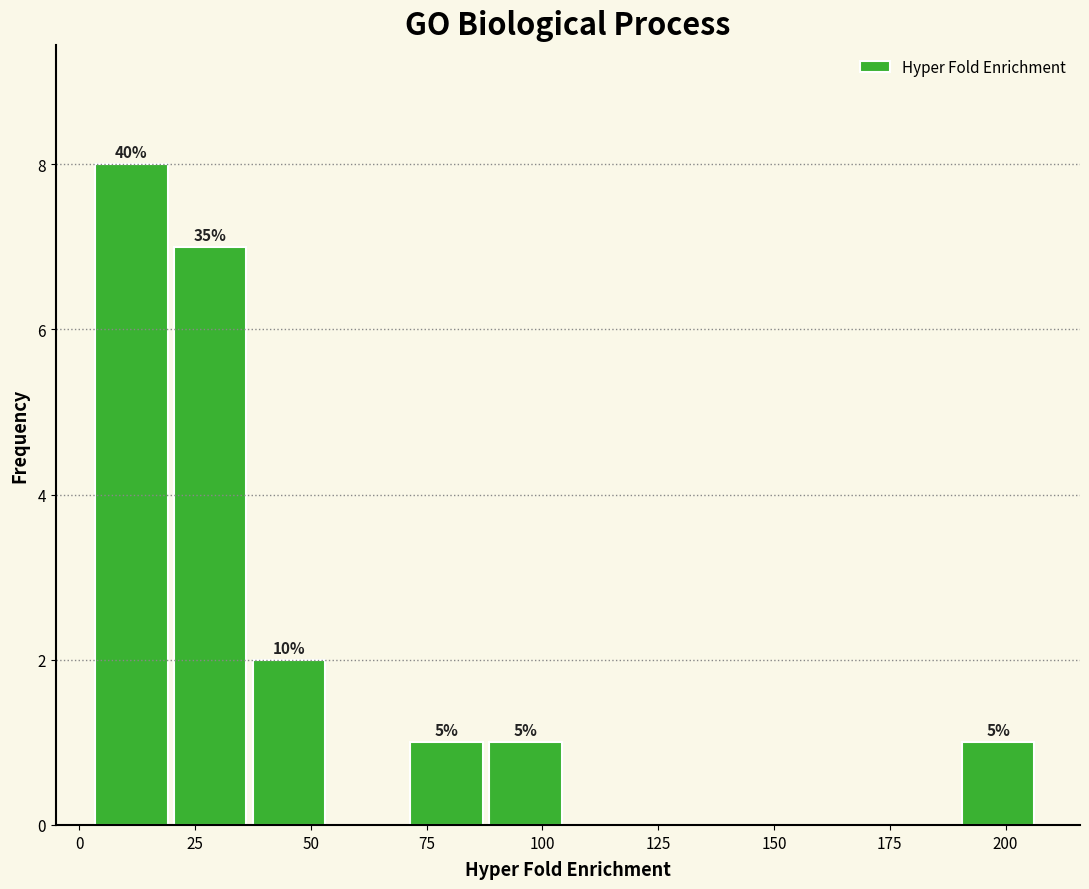

Around what value on the x-axis is the tallest bar? Give the approximate position of its centre, as read against the axis.

10